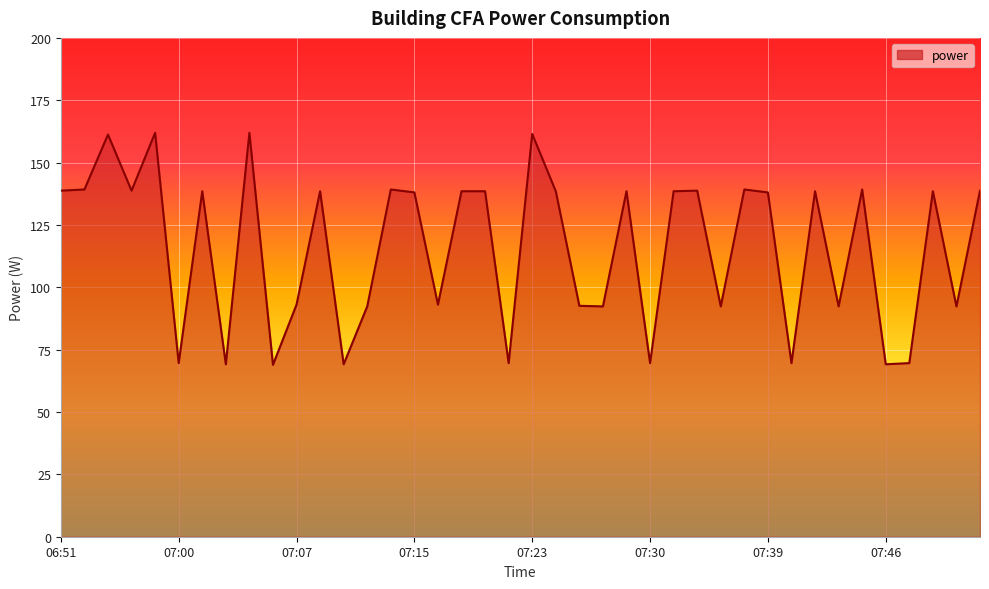

Count the number of data series in this chart.

1